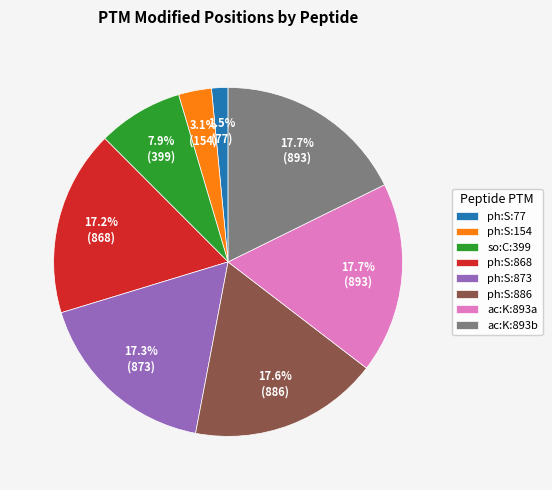

How many slices are in this pie chart?

8